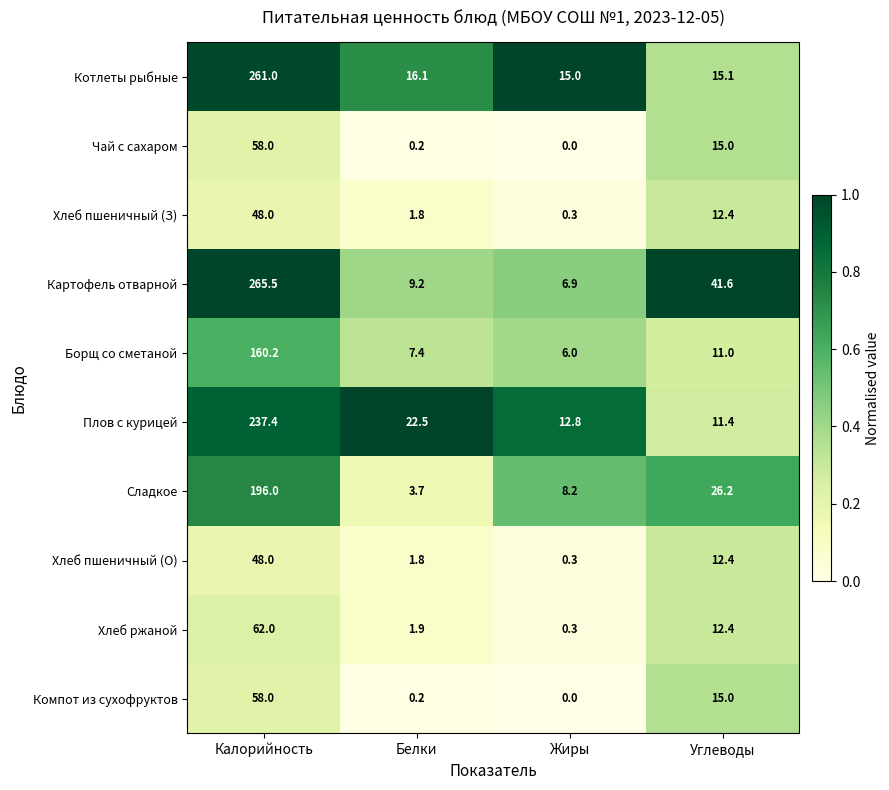

At which label does Хлеб ржаной first exceed 12?

Калорийность